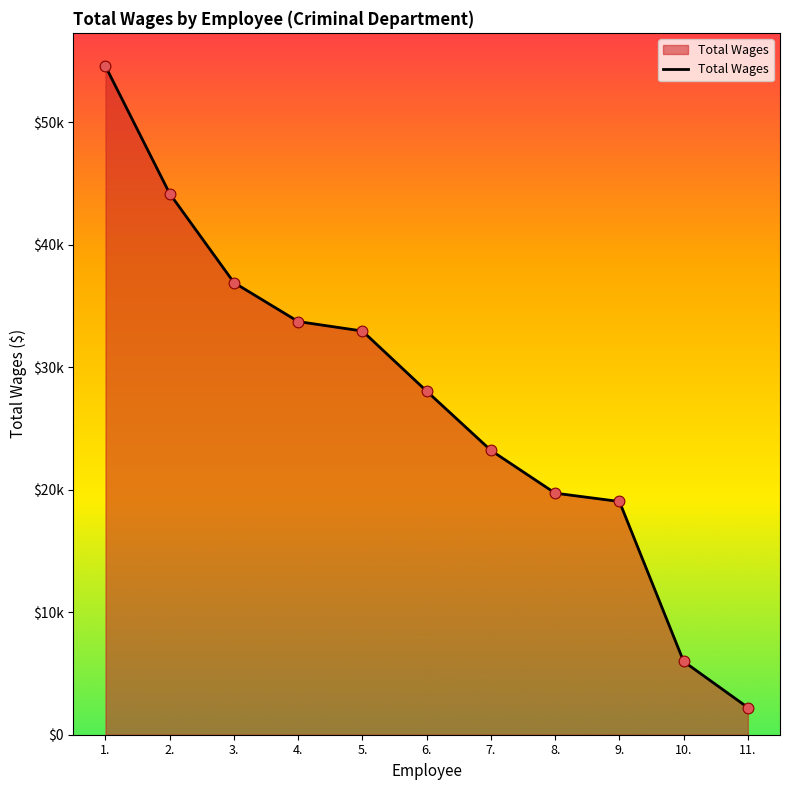

What is the change in value from 1. to 8.?

-34860